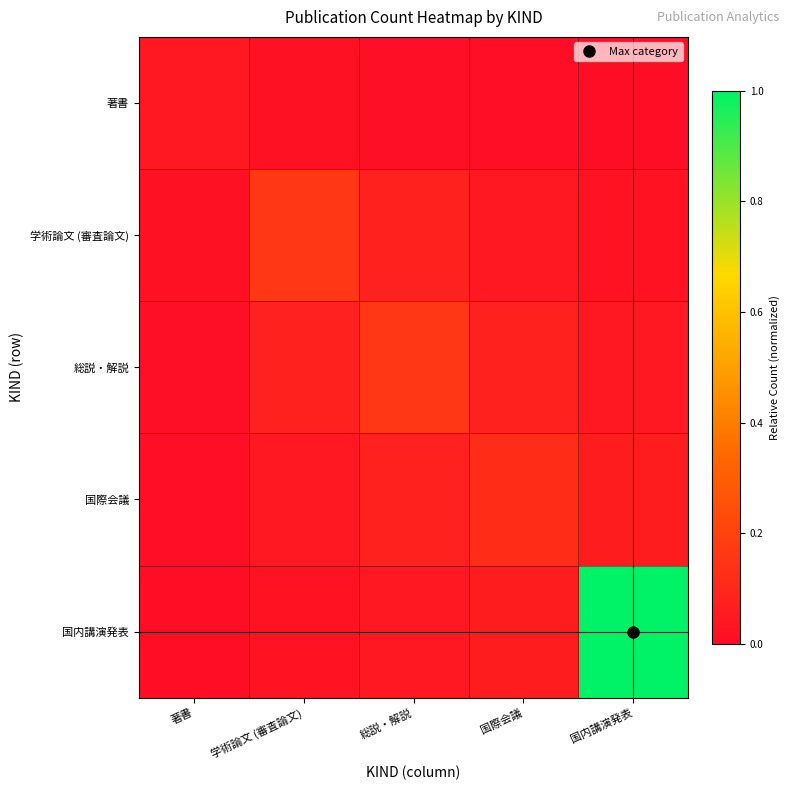

What is the total value across all series at 国際会議?

0.3